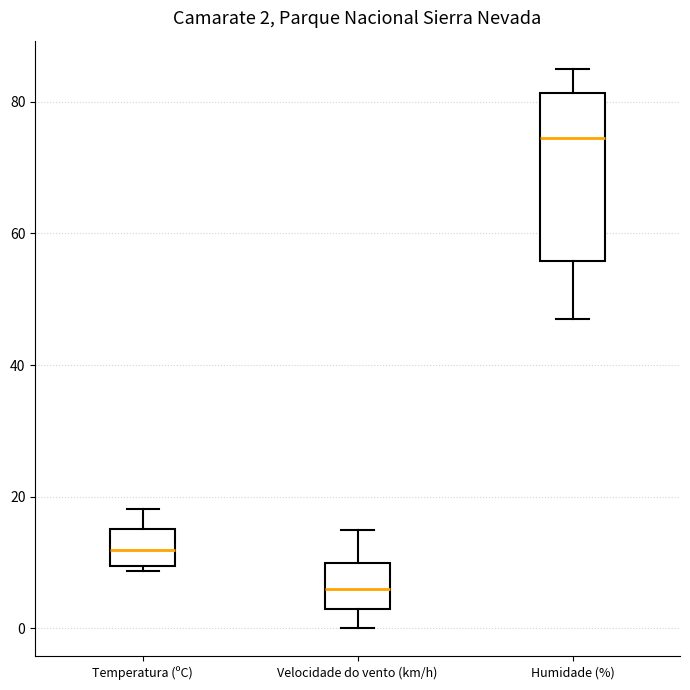

Which box has the highest median line?

Humidade (%)